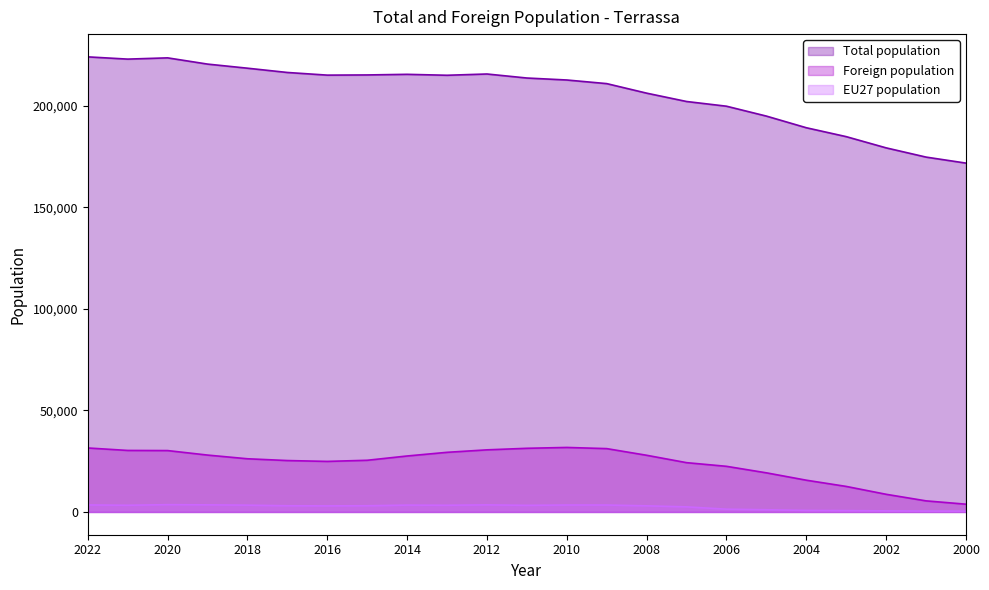

How many lines are shown in the chart?

3